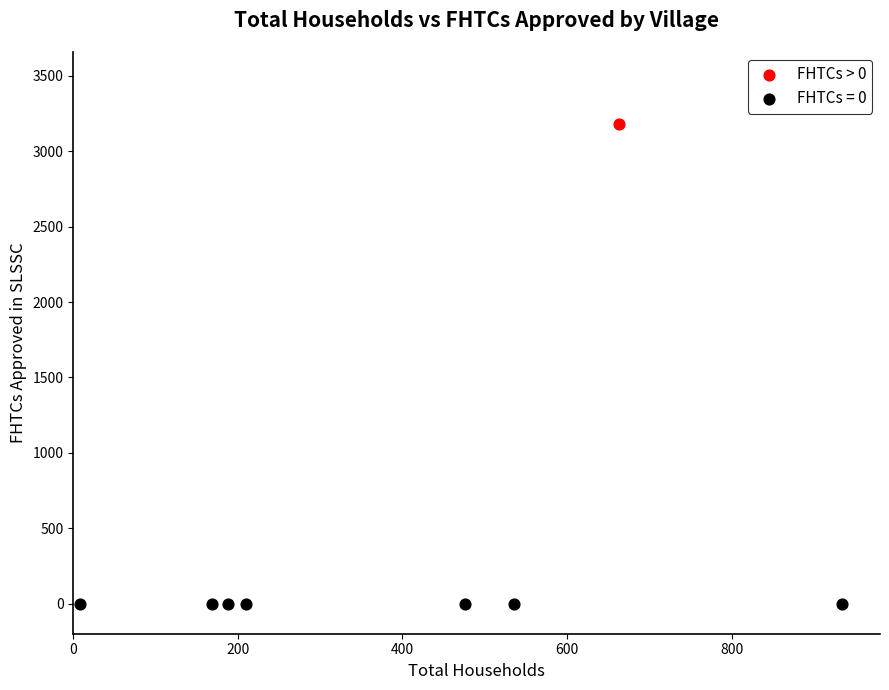

Which series contains the lowest Y value?

FHTCs = 0